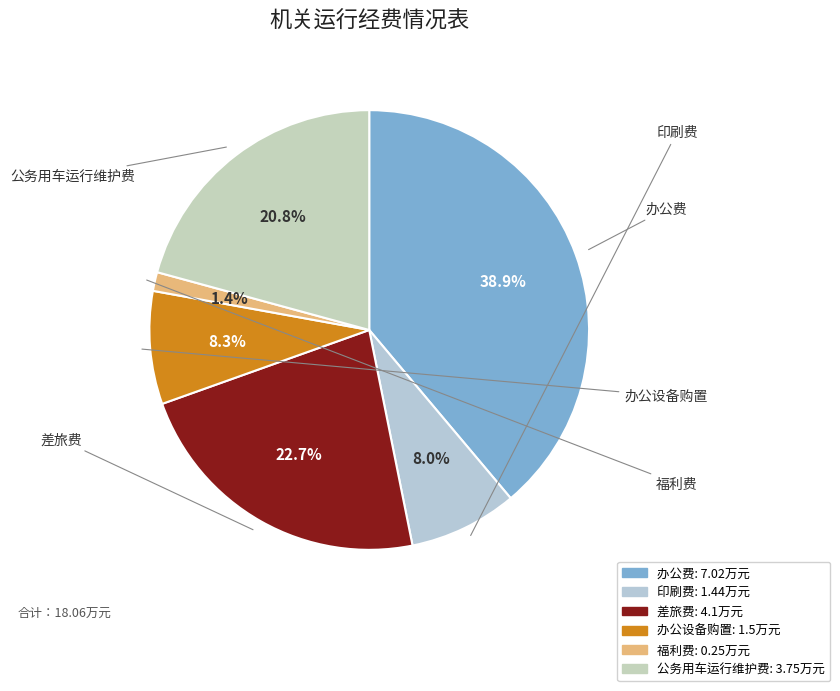

Between 公务用车运行维护费 and 办公设备购置, which is larger?

公务用车运行维护费